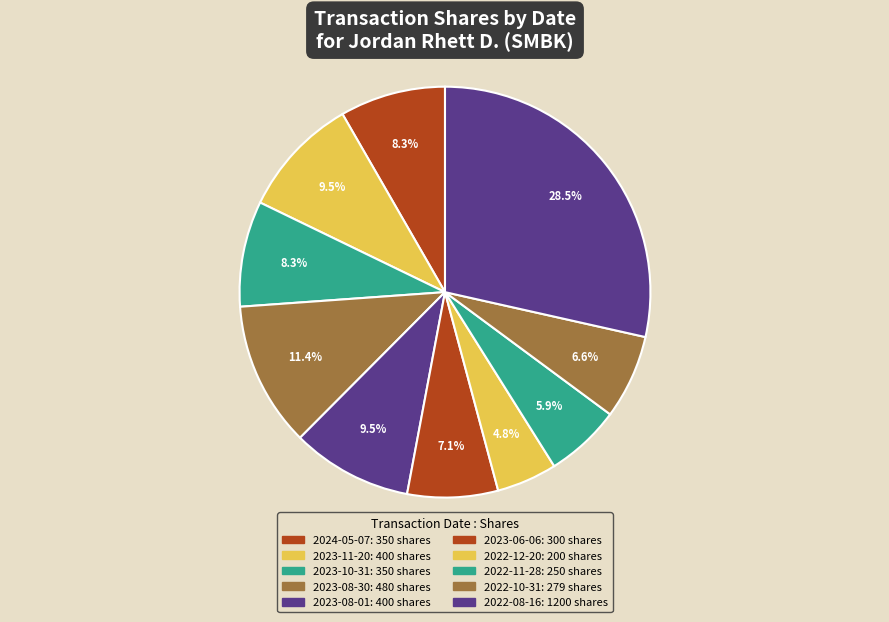

To the nearest percent, what is the average slice percentage?

10%